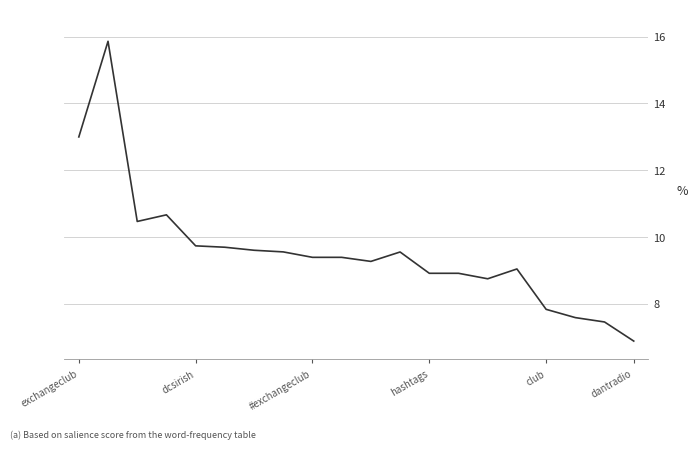

What is the difference between the maximum and minimum values?

9.0